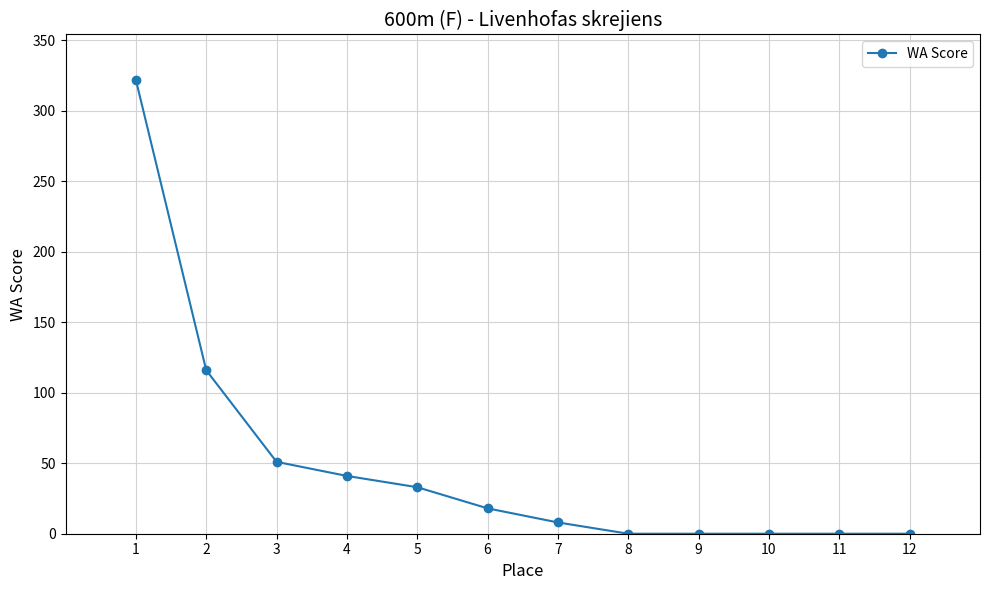

Count the number of data series in this chart.

1